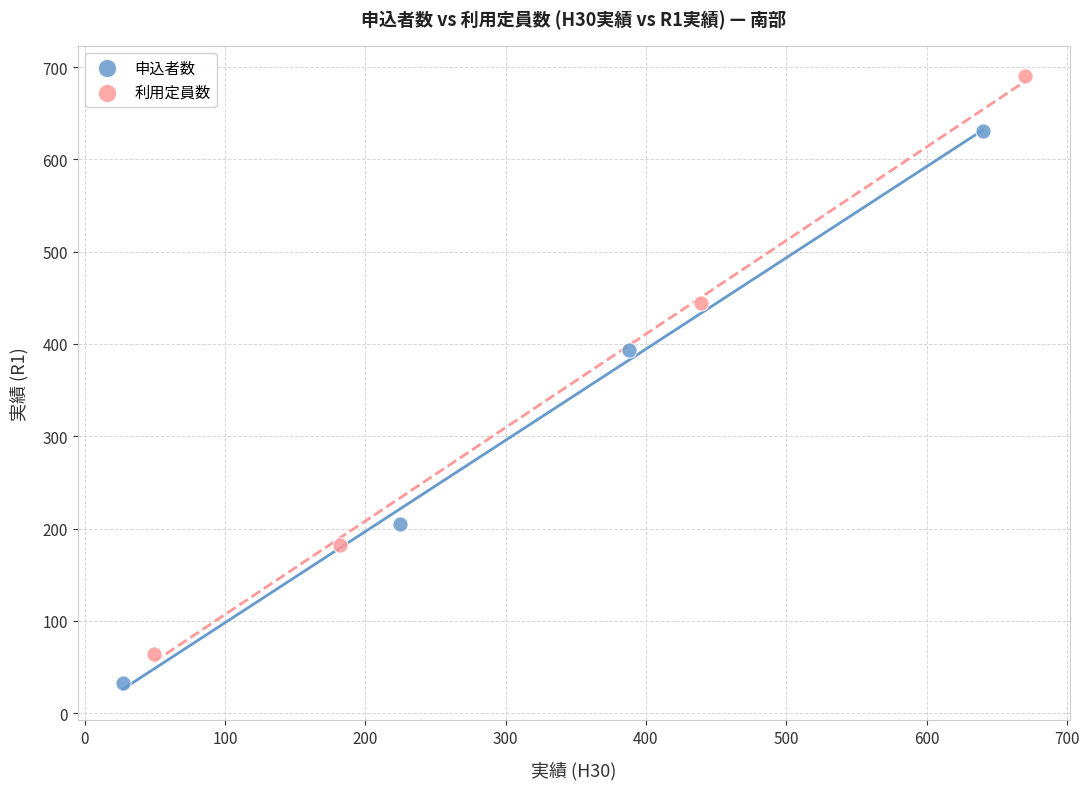

Which series contains the highest Y value?

利用定員数